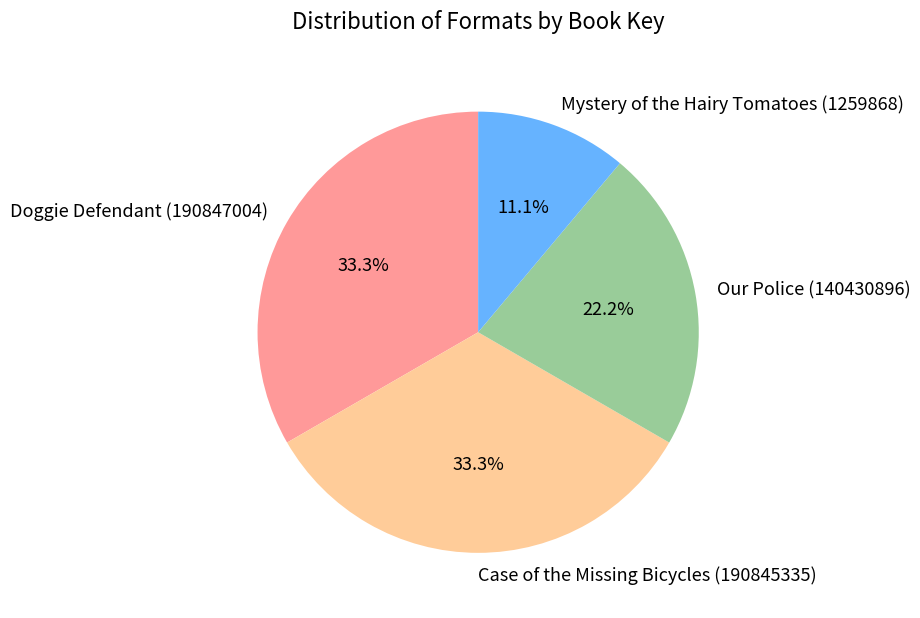

What is the smallest slice in the pie chart?

Mystery of the Hairy Tomatoes (1259868)